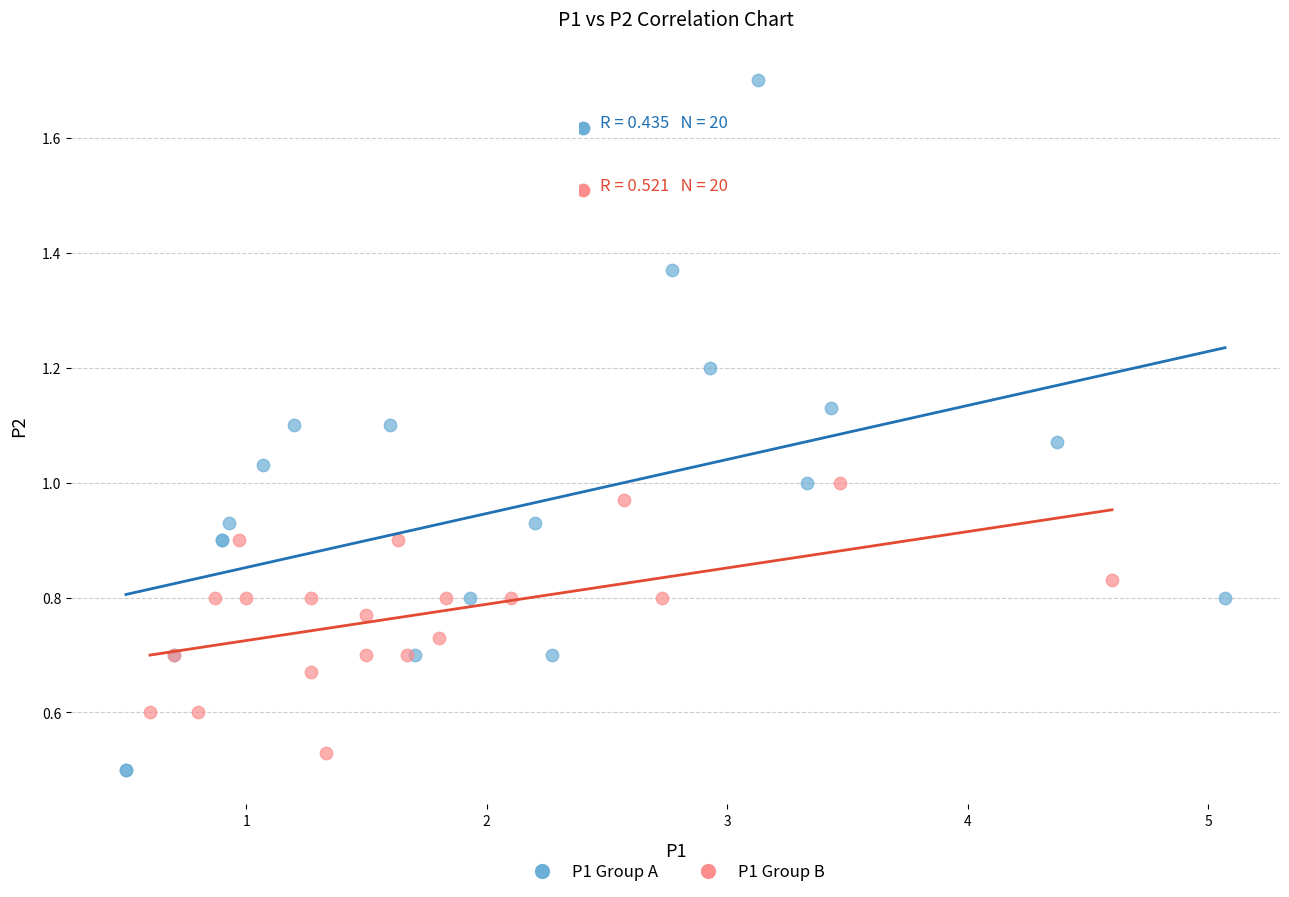

Which series has the largest Y range (max minus min)?

P1 Group A